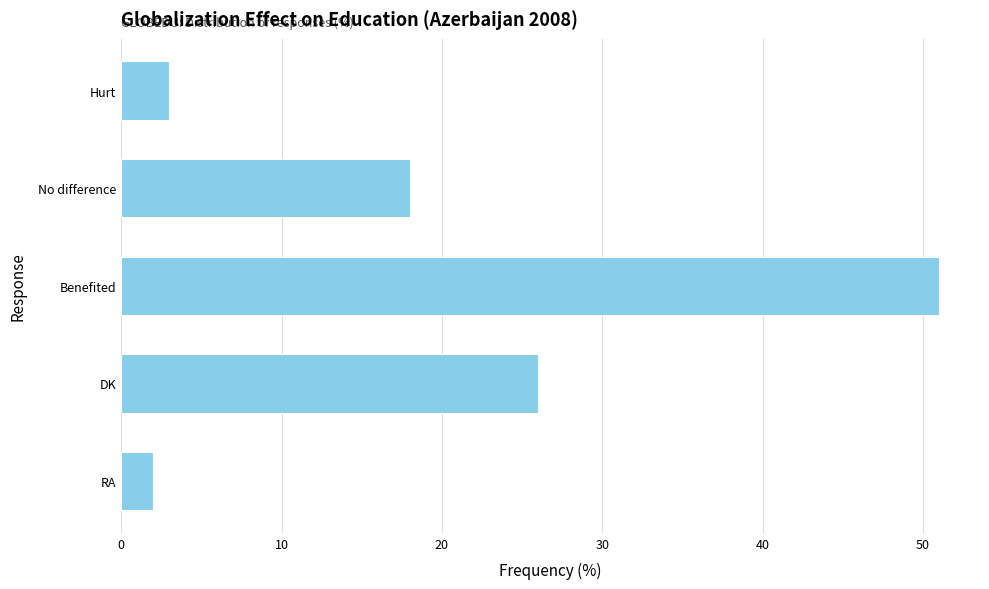

What is the difference between the second highest and second lowest values?

23